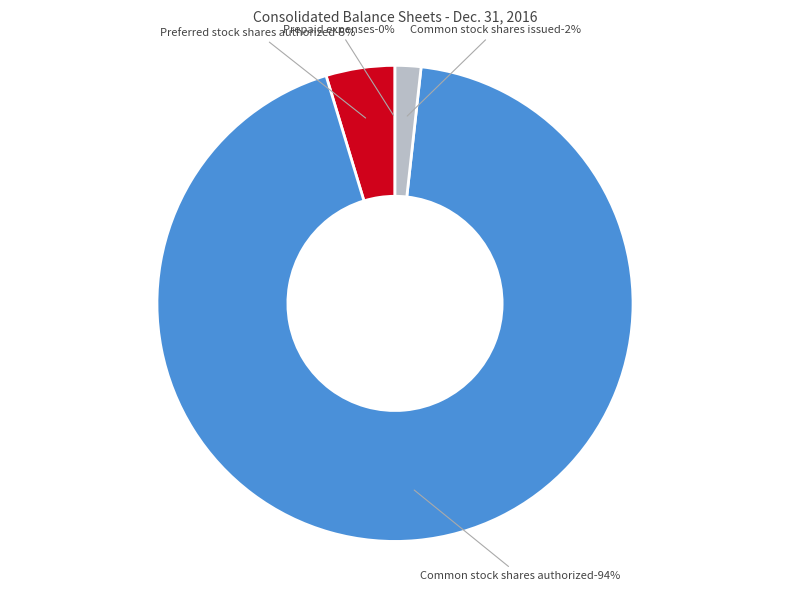

Which slice is the smallest?

Prepaid expenses